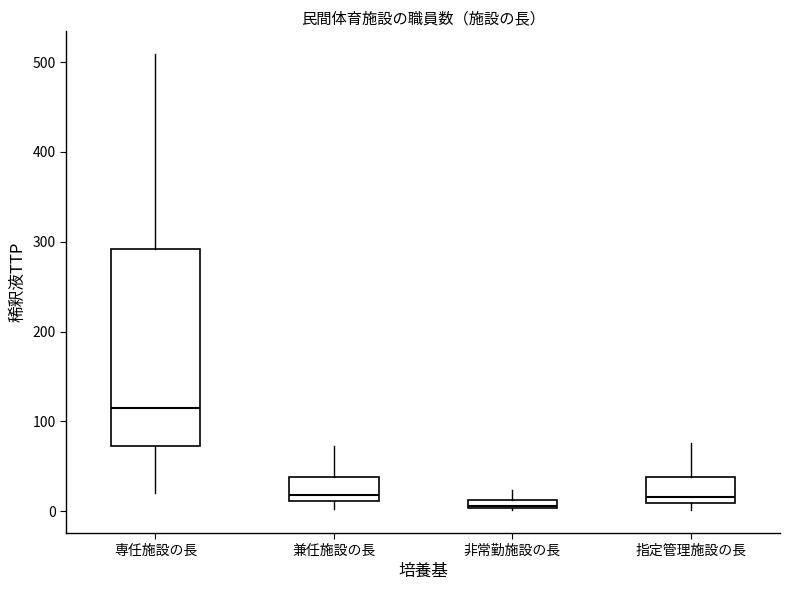

Where is the upper edge of the box for 専任施設の長 on the y-axis? The values are not printed on the chart, so give them approximately, as read against the axis.

290